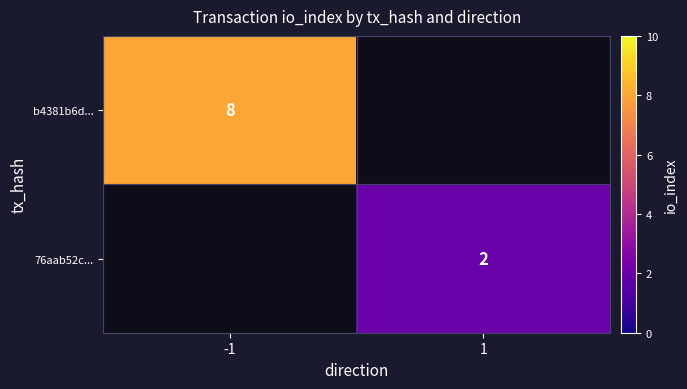

The 76aab52c... series shows 2 at 1. True or false?

True